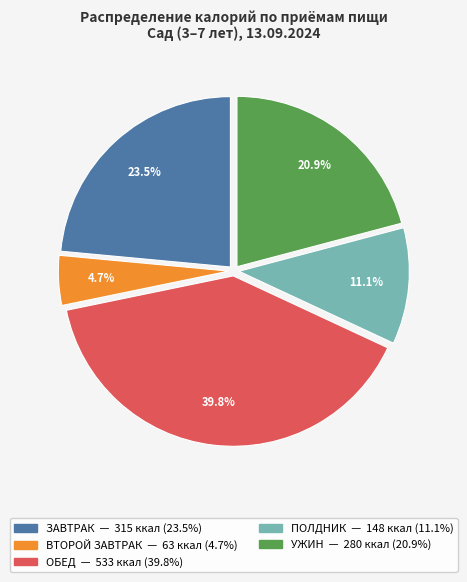

Which slice is the largest?

ОБЕД